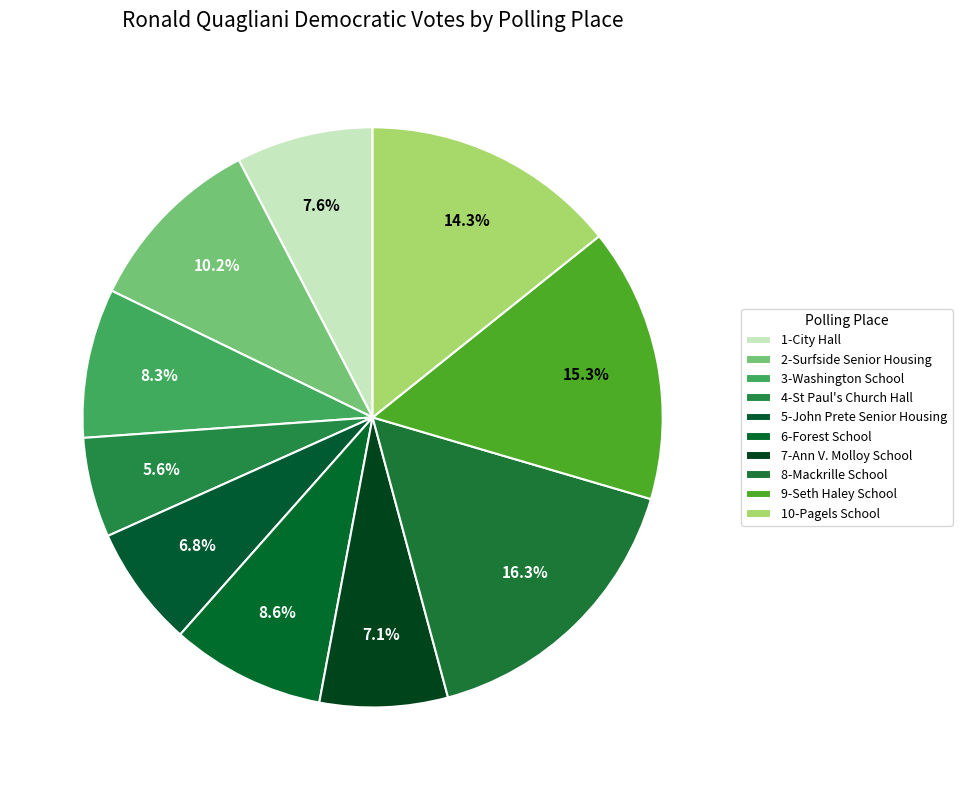

Which category has the smallest portion of the pie?

4-St Paul's Church Hall